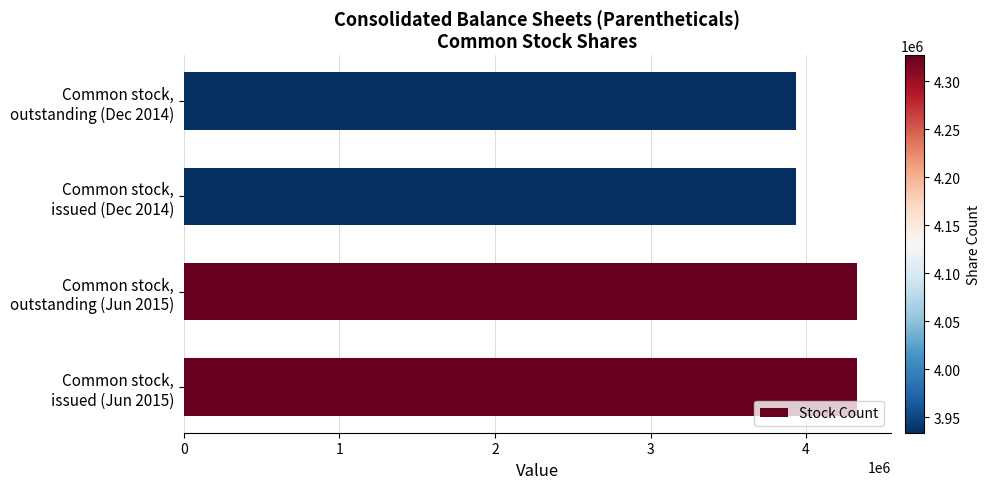

Reading top to bottom, list all the values displayed in this chart.

3934026	3934026	4327026	4327026